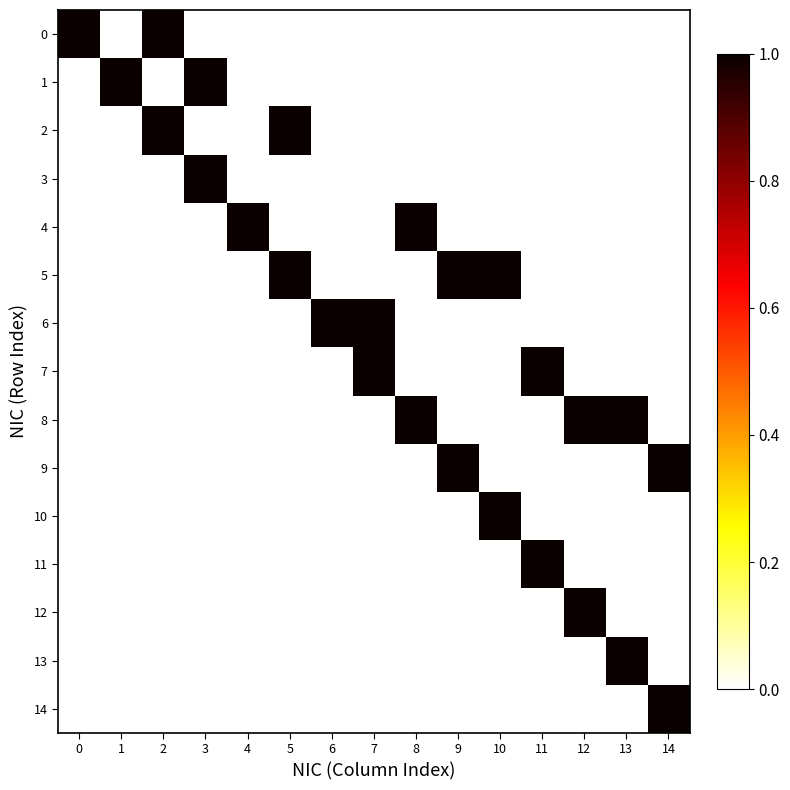

List the series in order of their peak value, lowest first.

0, 1, 2, 3, 4, 5, 6, 7, 8, 9, 10, 11, 12, 13, 14